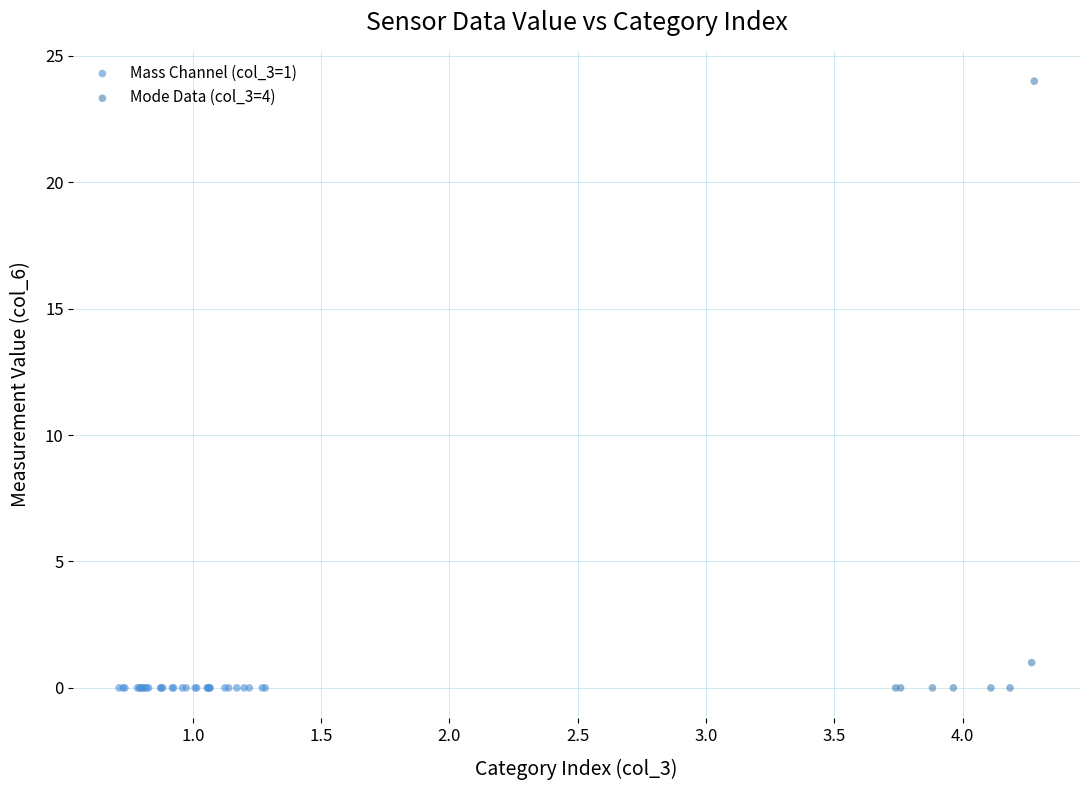

Which series contains the highest Y value?

Mode Data (col_3=4)